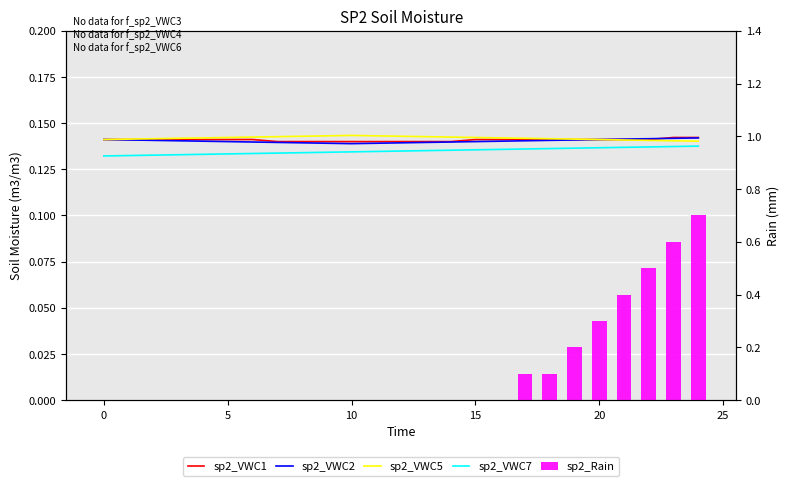

Which series has the largest total across all categories?

sp2_VWC5